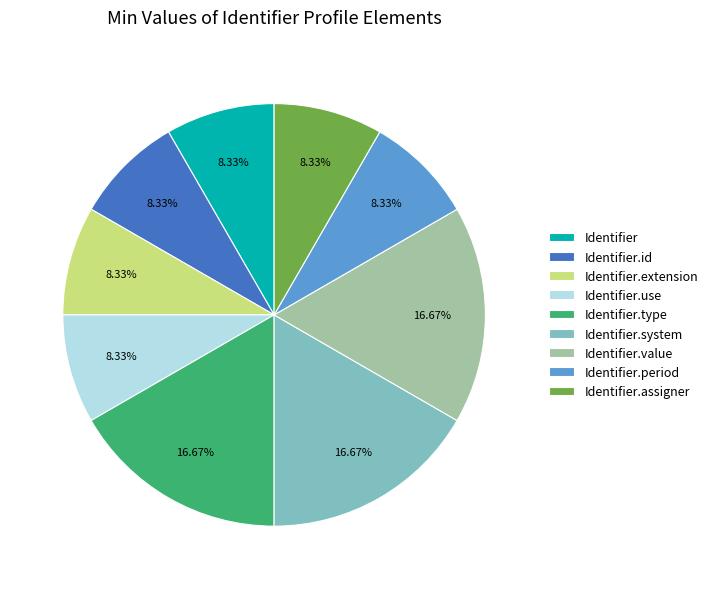

What portion of the pie excludes Identifier?

91.7%